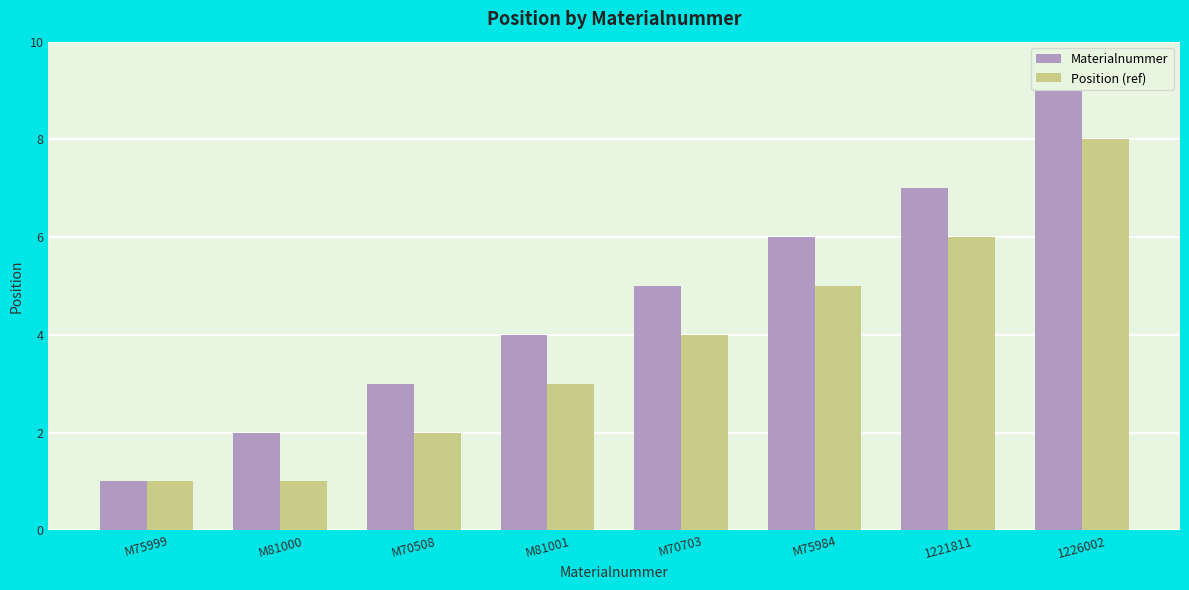

Is the value of Materialnummer at M70703 greater than the value of Position (ref) at M70703?

Yes